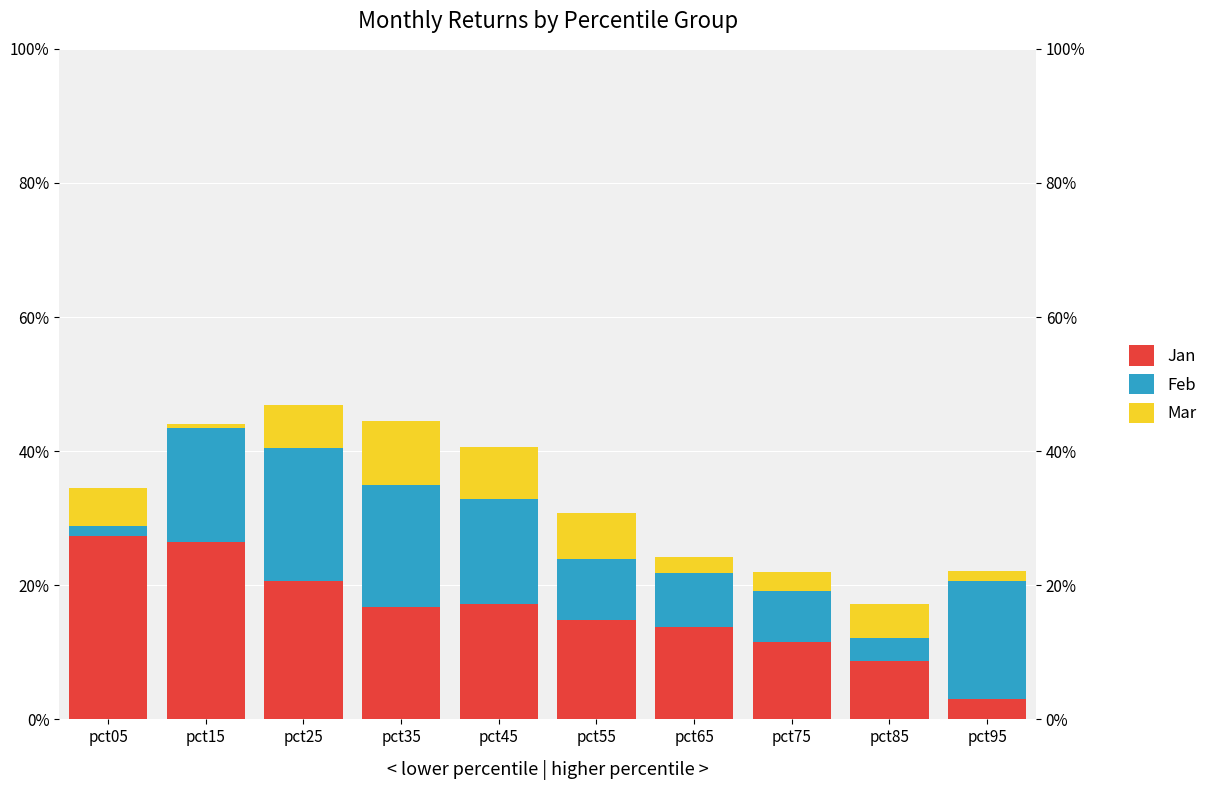

How many distinct data groups are displayed?

3